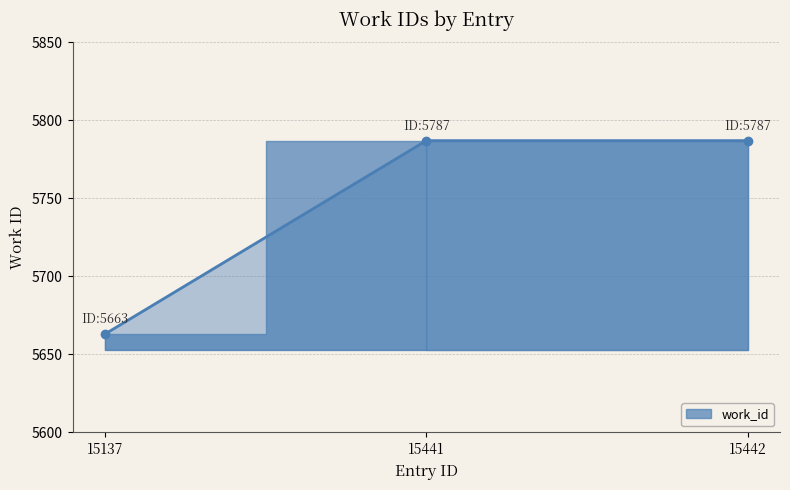

What is the value of the 3rd point from the left?

5787